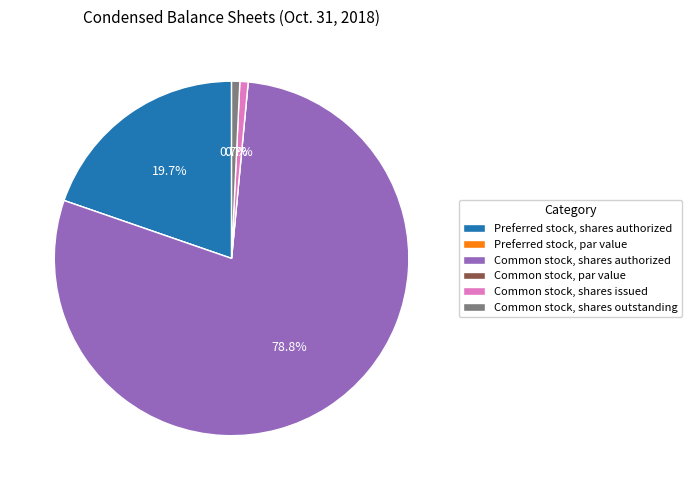

How much of the chart is everything except Preferred stock, shares authorized?

80.3%